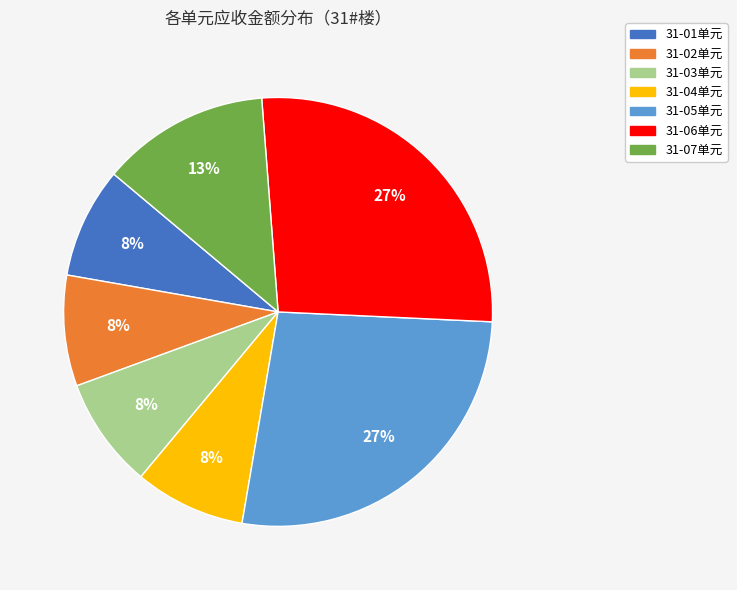

To the nearest percent, what is the average slice percentage?

14%